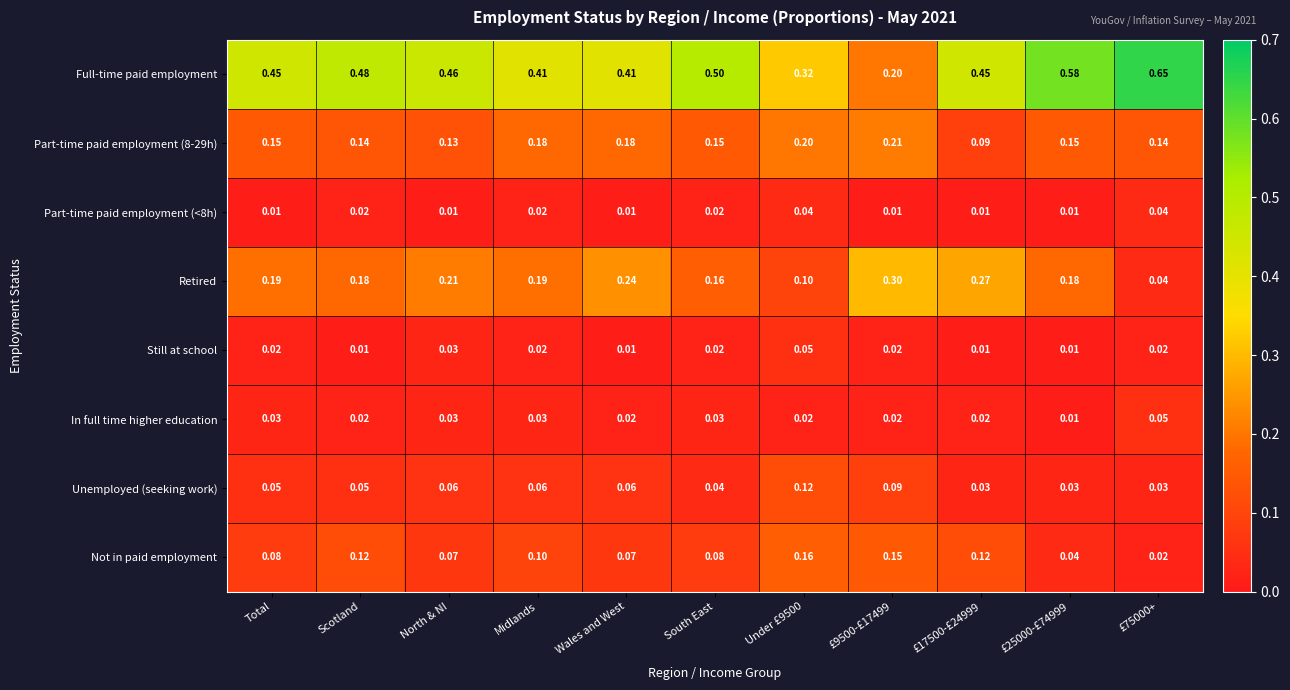

At which category is the sum across all series the highest?

Scotland